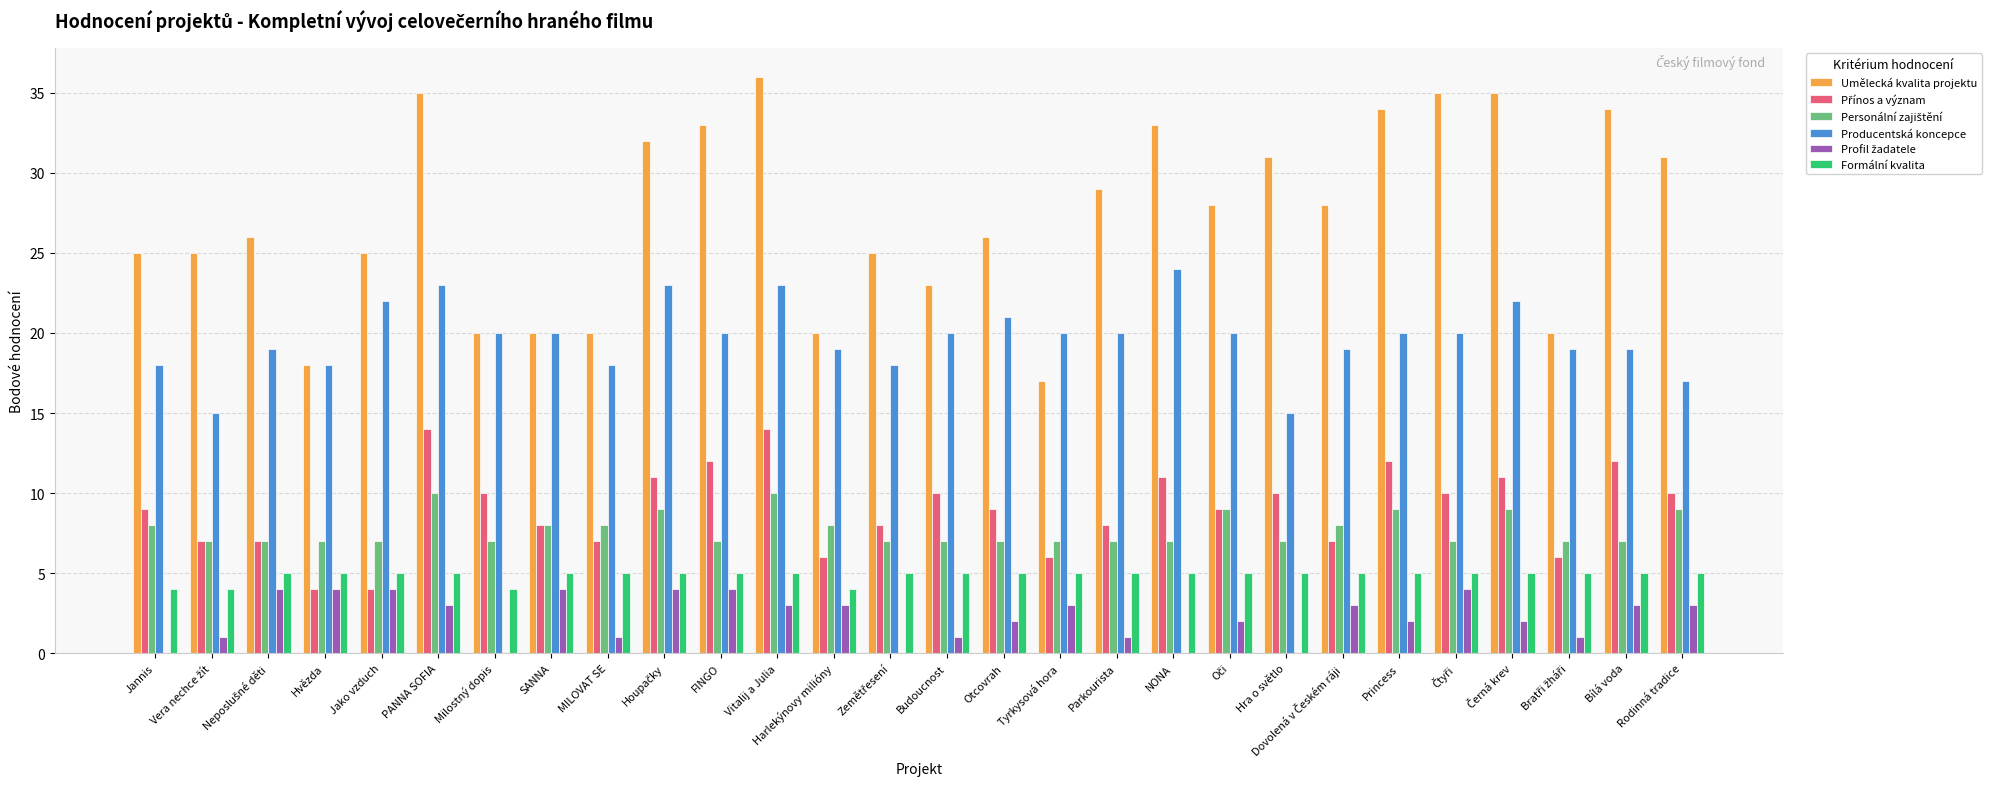

Which series changed the most between Tyrkysová hora and Parkourista?

Umělecká kvalita projektu